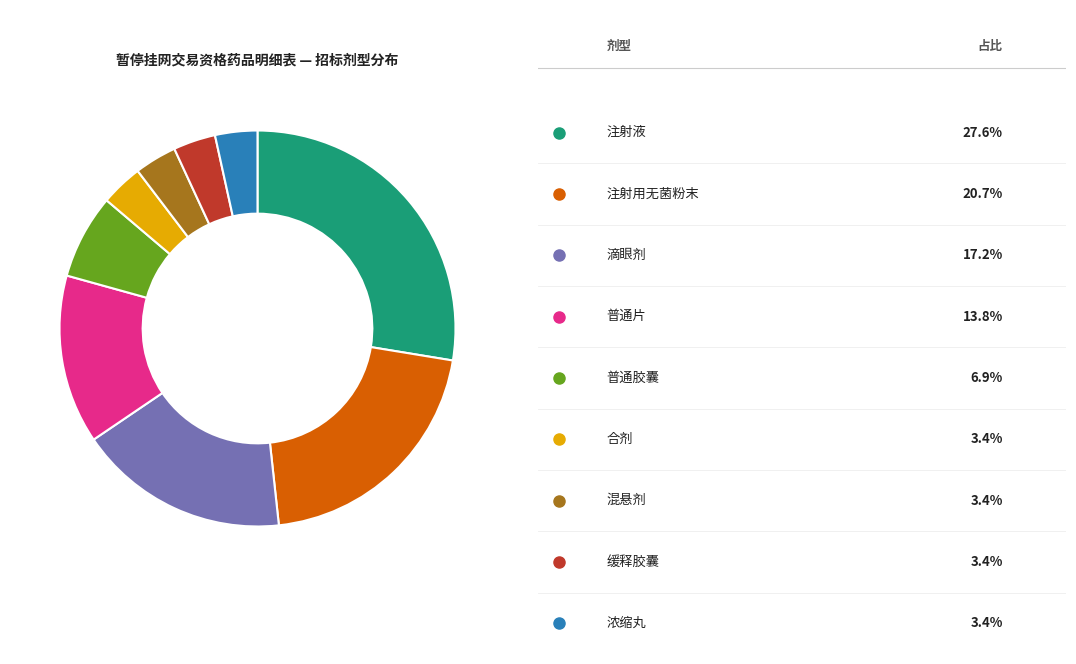

Does any single category account for the majority?

No